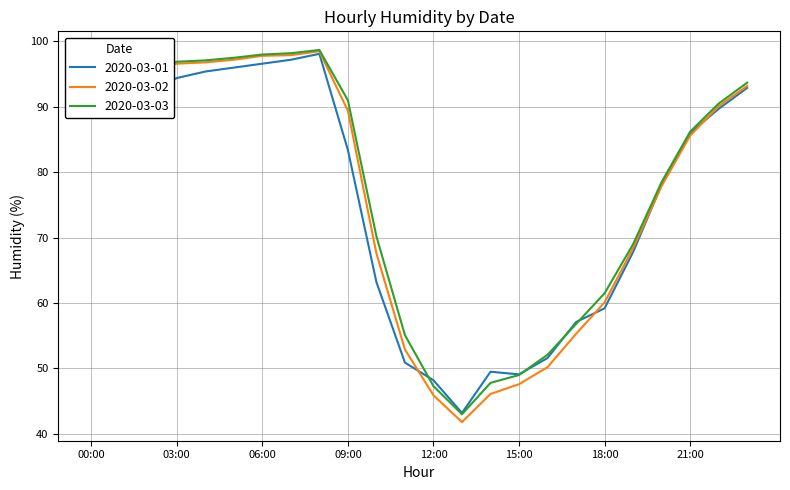

What is the smallest value displayed?

41.8